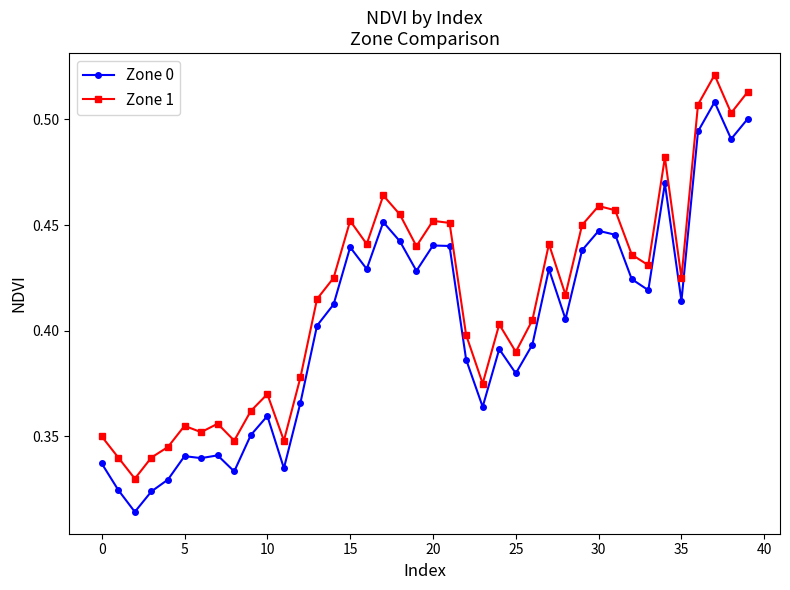

Which series has the largest range (max minus min)?

Zone 0